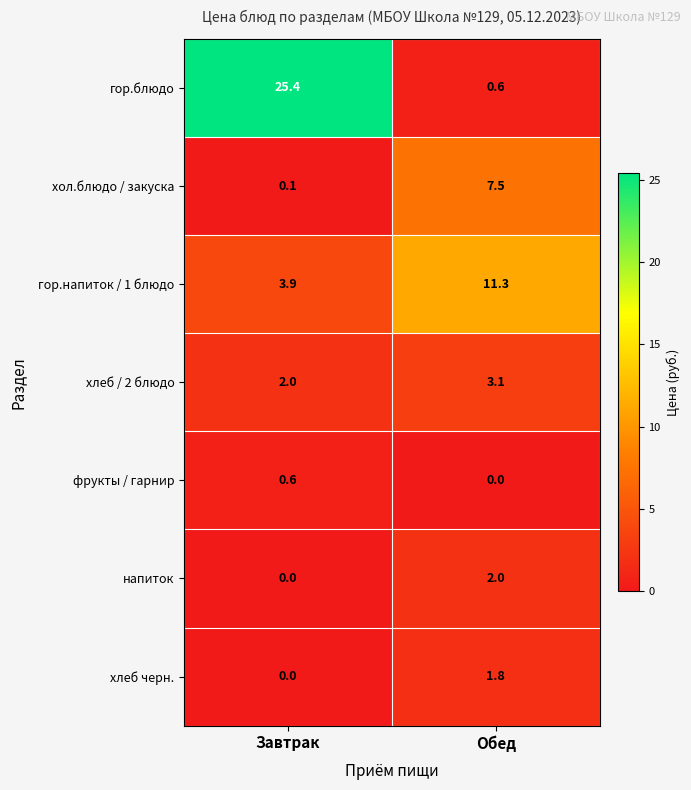

What is the difference between the highest and lowest values at Обед?

11.3